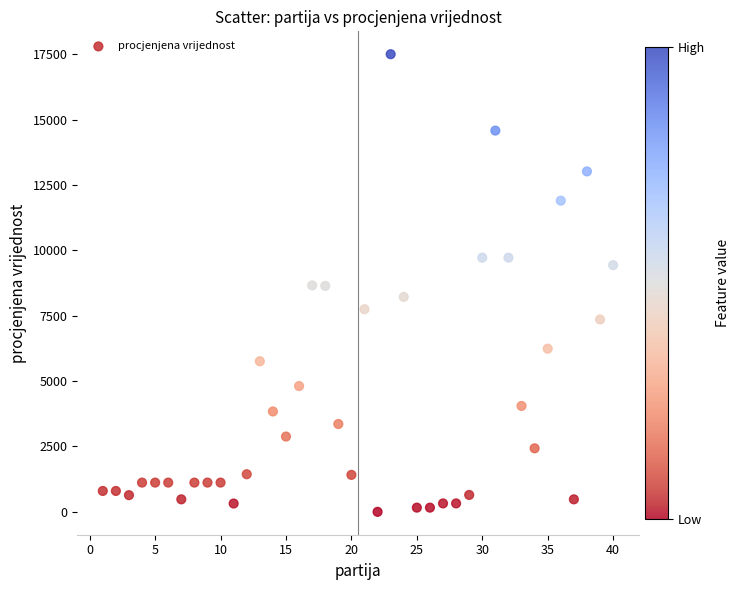

What is the range of Y values (max minus min)?

17498.5